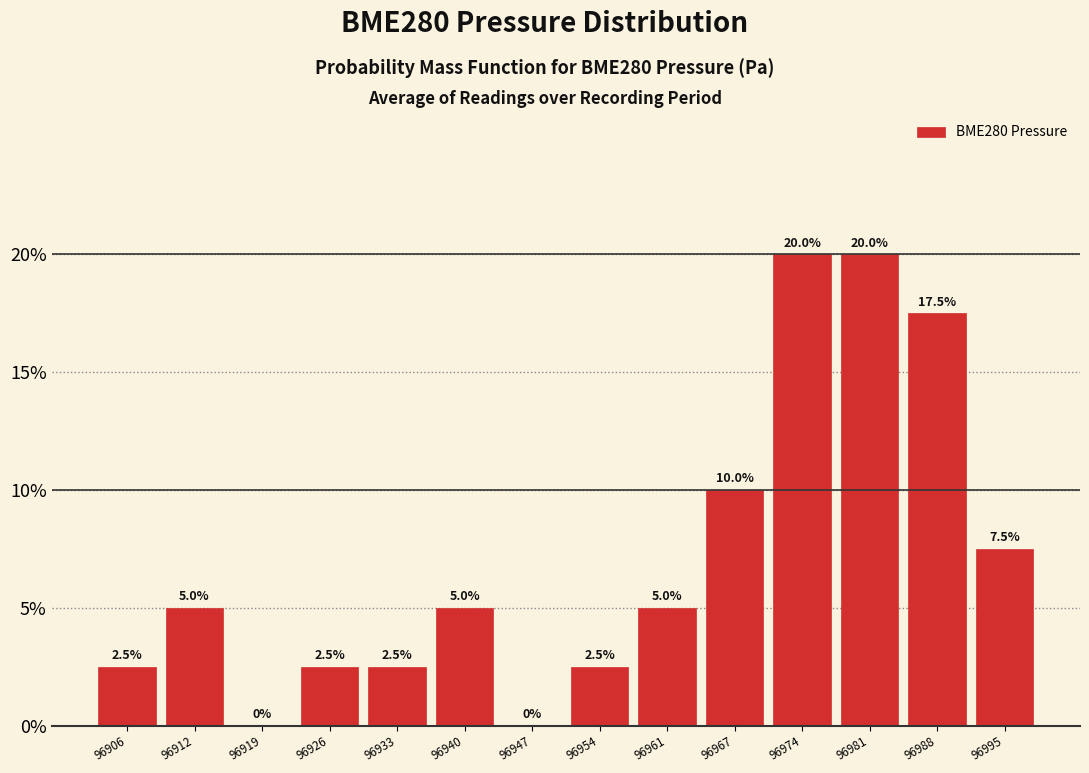

Are the bars horizontal?

No